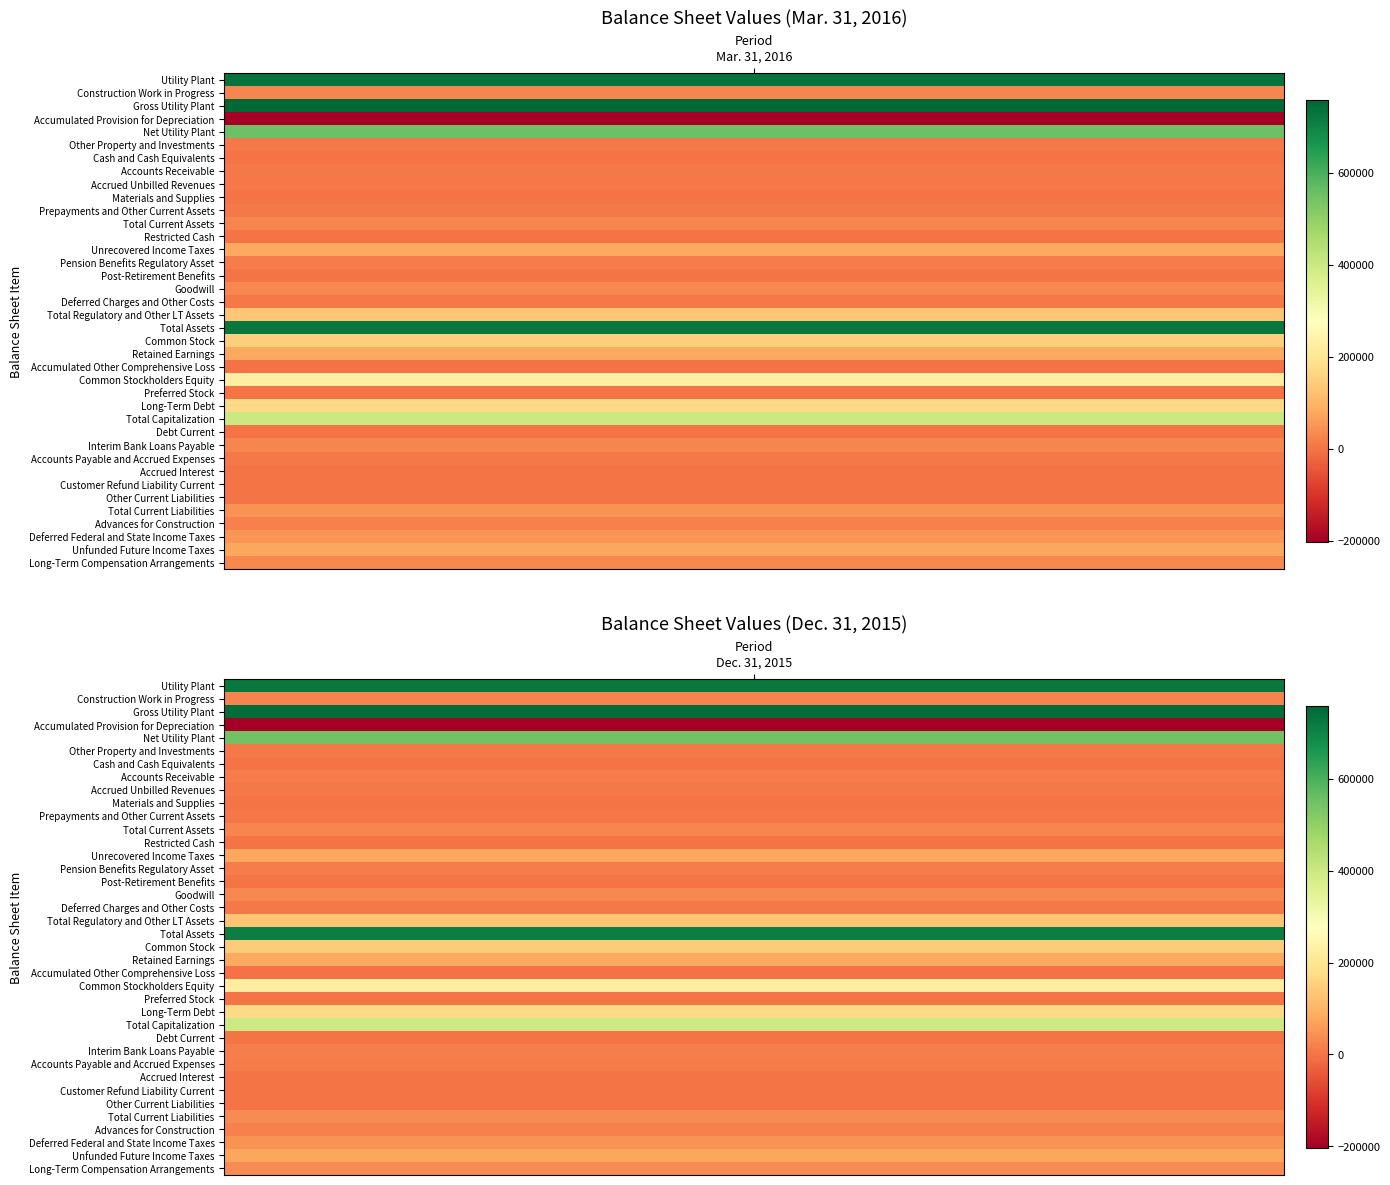

What is the average value of the Deferred Charges and Other Costs series?

7744